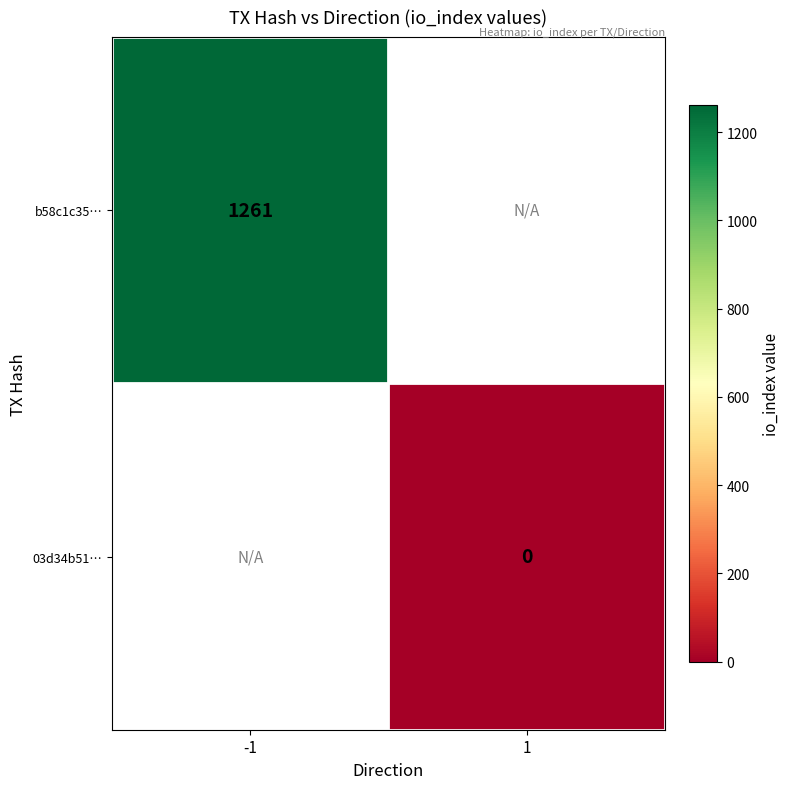

Is it true that b58c1c35… equals 1261 at -1?

True